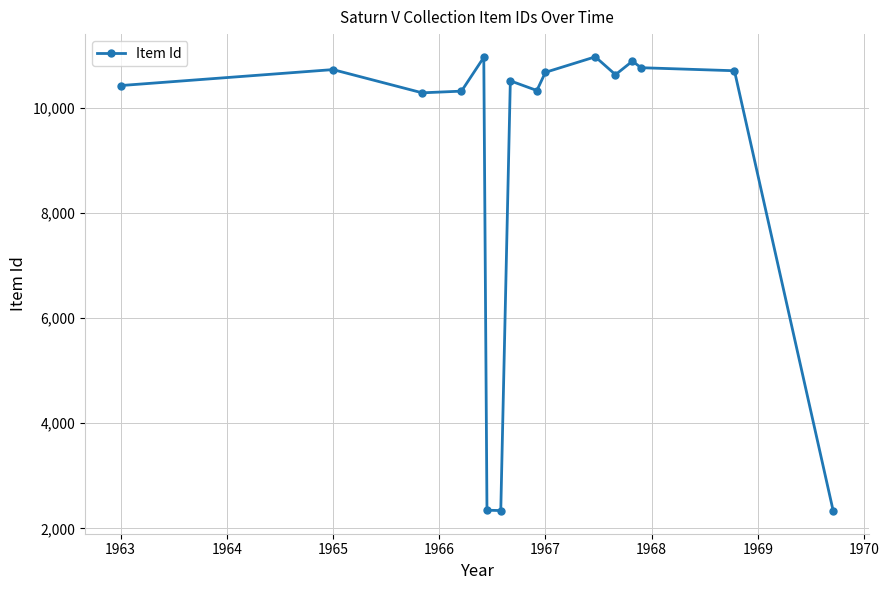

What is the value of the 7th point from the left?

2338